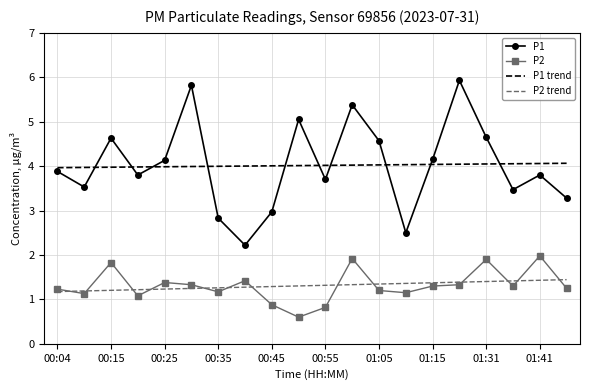

At how many categories does at least one series exceed 2?

20